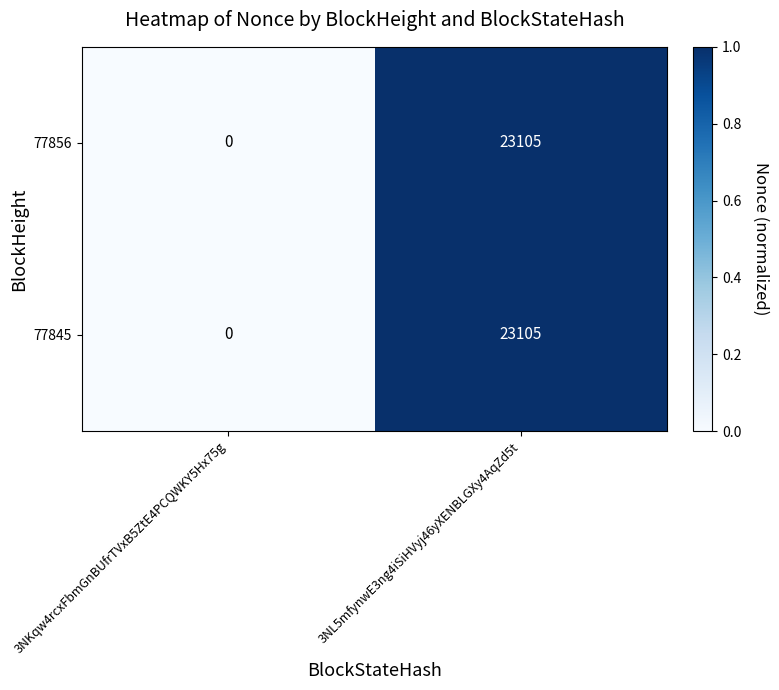

The value of 77856 at 3NKqw4rcxFbmGnBUfrTVxB5ZtE4PCQWKY5Hx75g is 0. True or false?

True